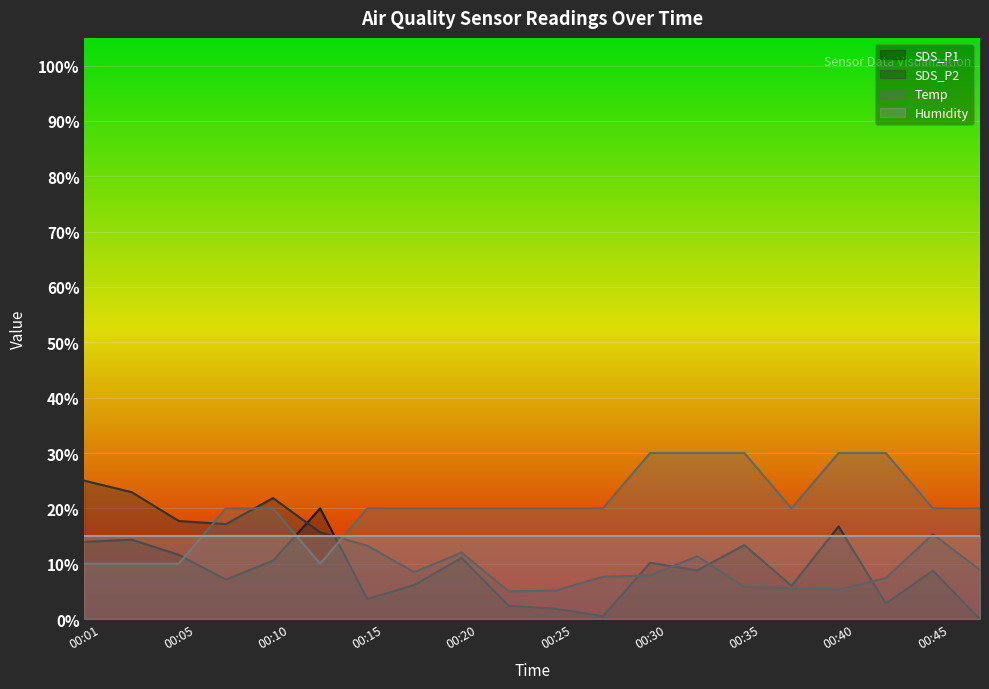

After their last crossing, which series has the higher values: SDS_P2 or Temp?

Temp